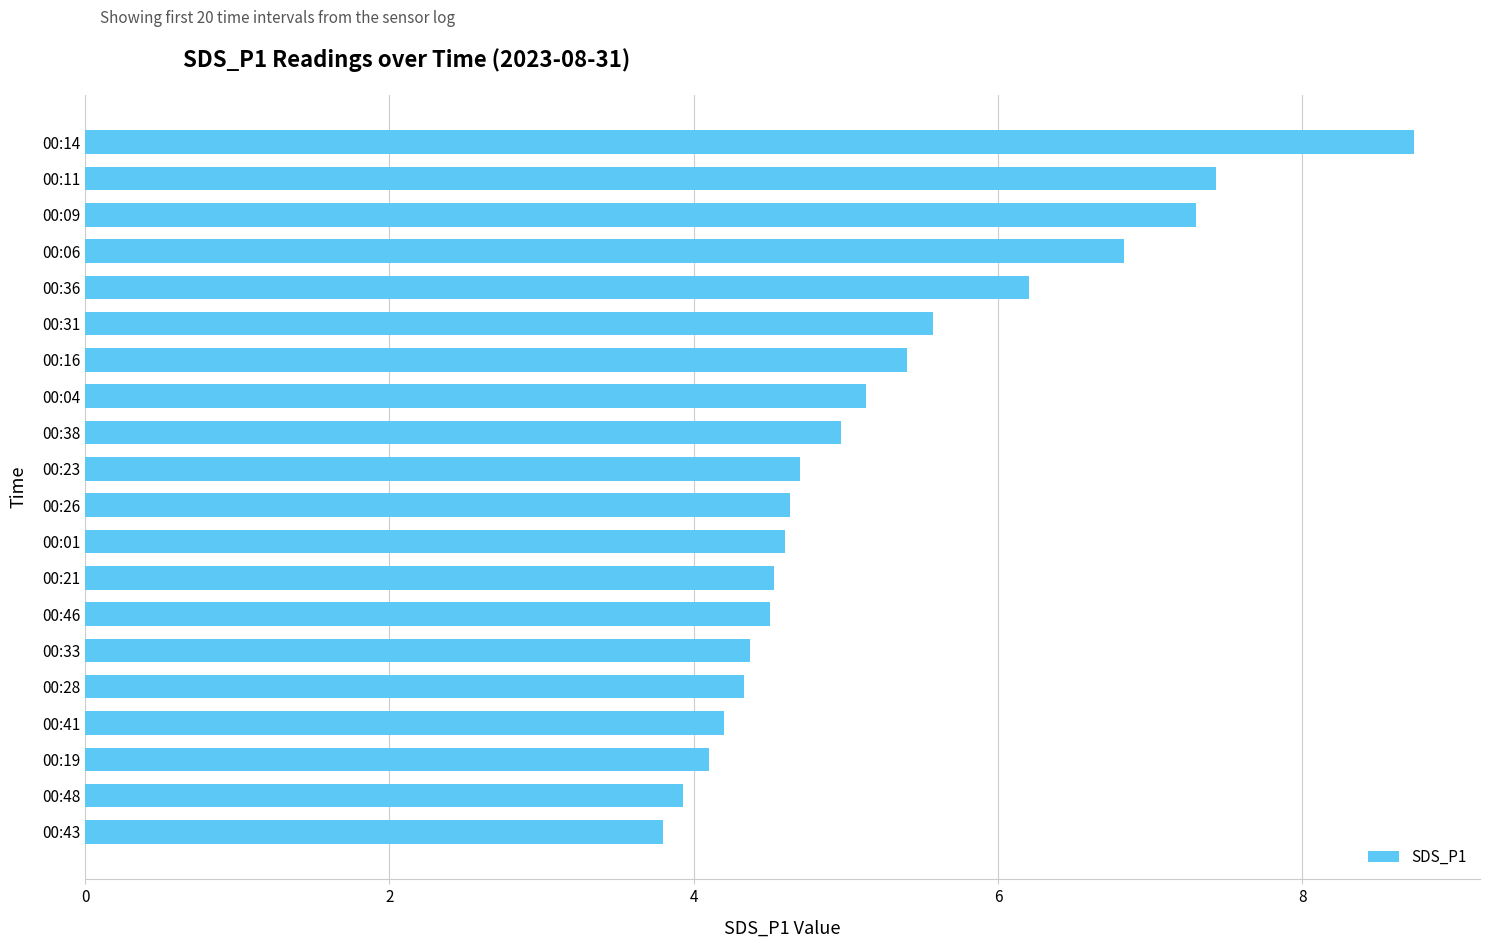

Reading top to bottom, extract all data points from this chart.

00:14=8.7	00:11=7.4	00:09=7.3	00:06=6.8	00:36=6.2	00:31=5.6	00:16=5.4	00:04=5.1	00:38=5.0	00:23=4.7	00:26=4.6	00:01=4.6	00:21=4.5	00:46=4.5	00:33=4.4	00:28=4.3	00:41=4.2	00:19=4.1	00:48=3.9	00:43=3.8